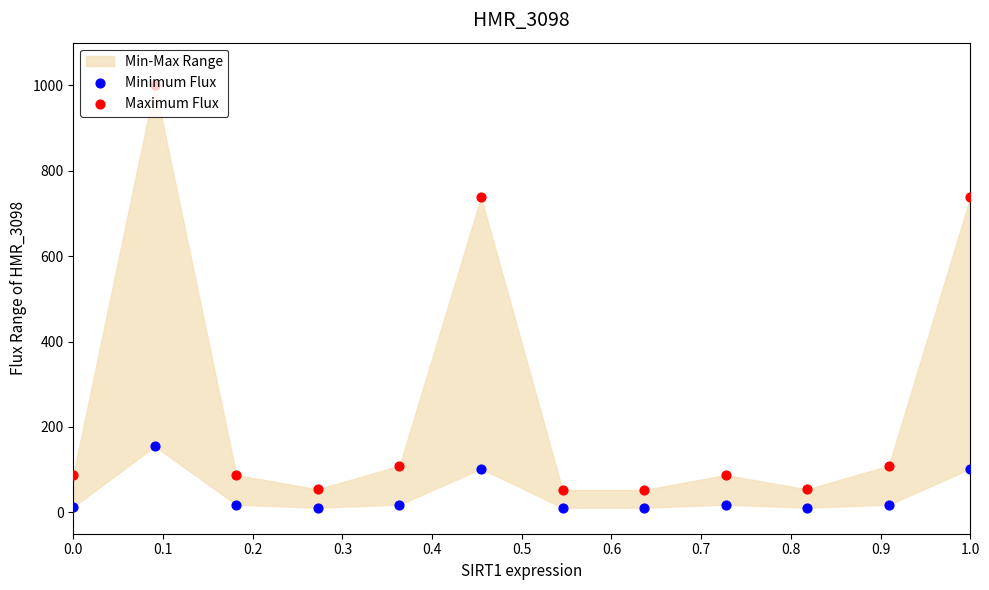

What is the total value across all series at 0.6?

63.4